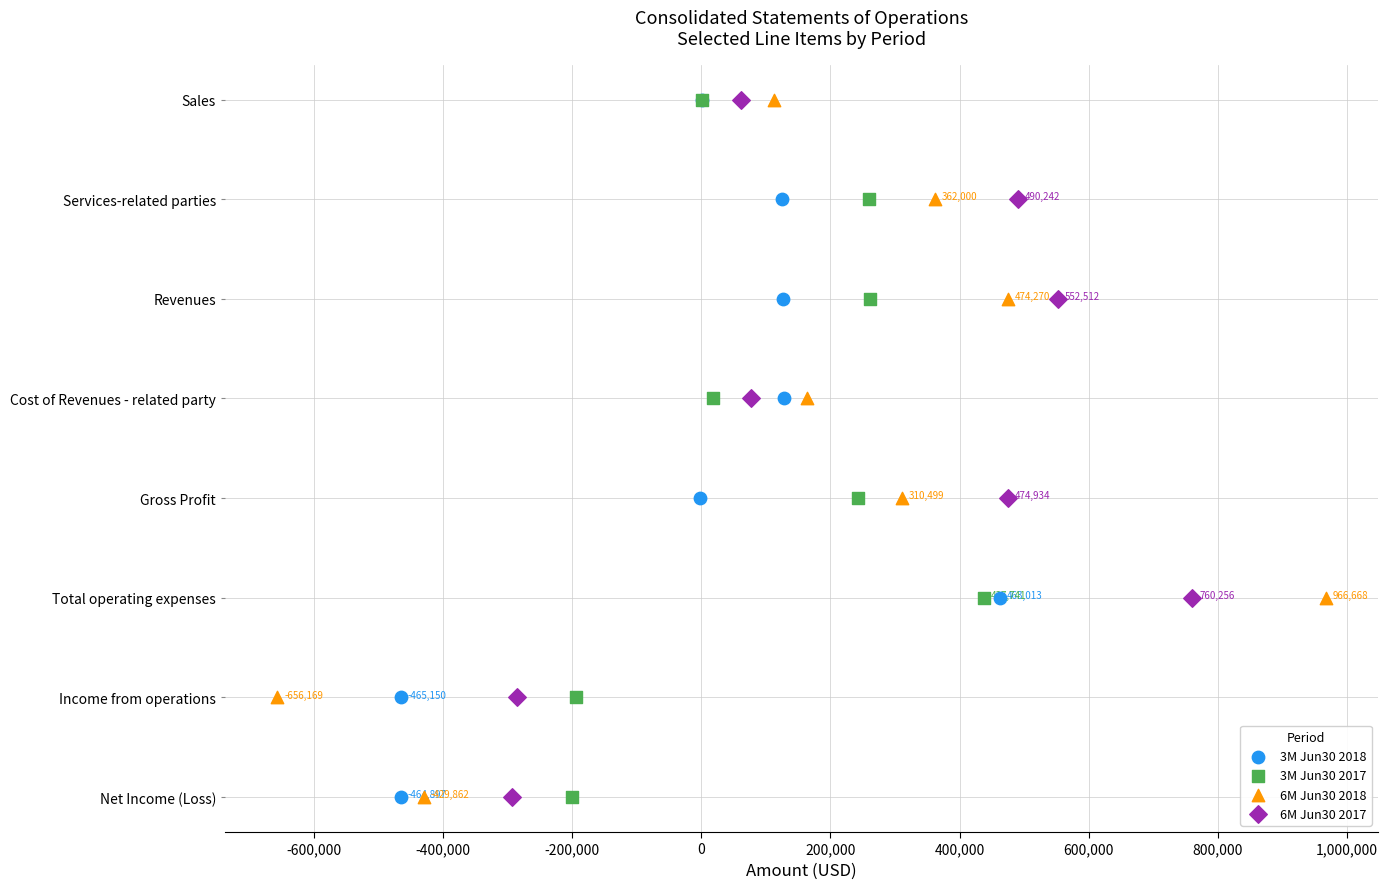

Which series has the largest Y range (max minus min)?

3M Jun30 2018